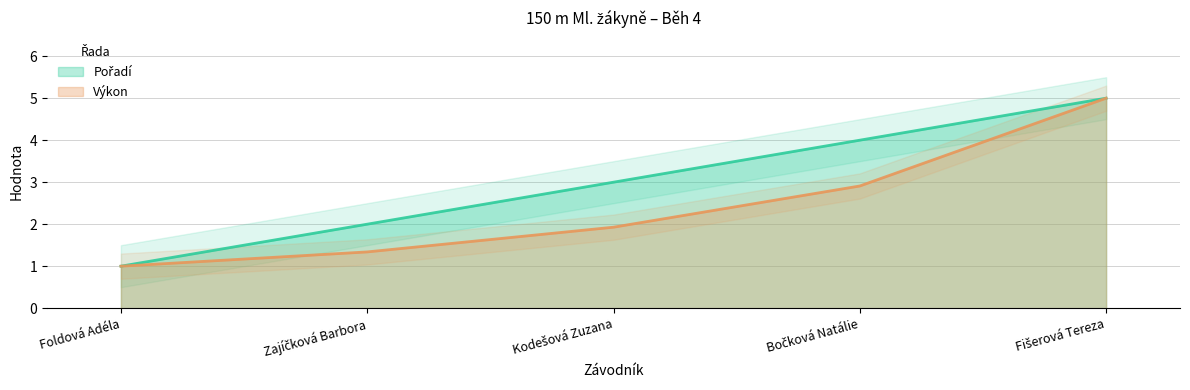

Where is Pořadí nearest to the value 3?

Kodešová Zuzana